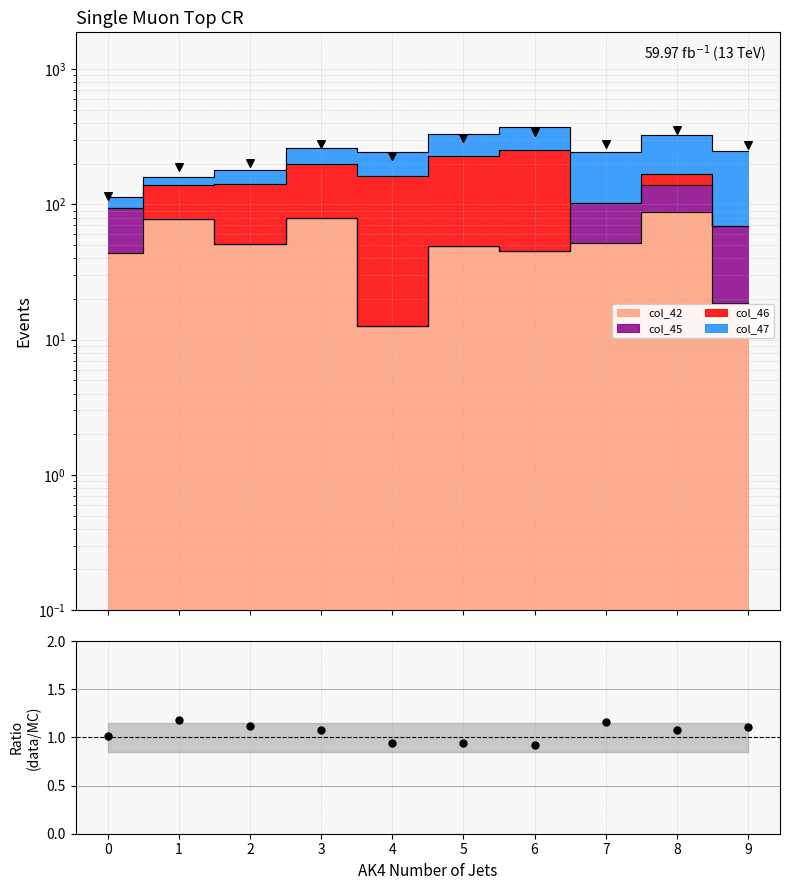

What is the ratio of the value at 0 to the value at 8?

0.9